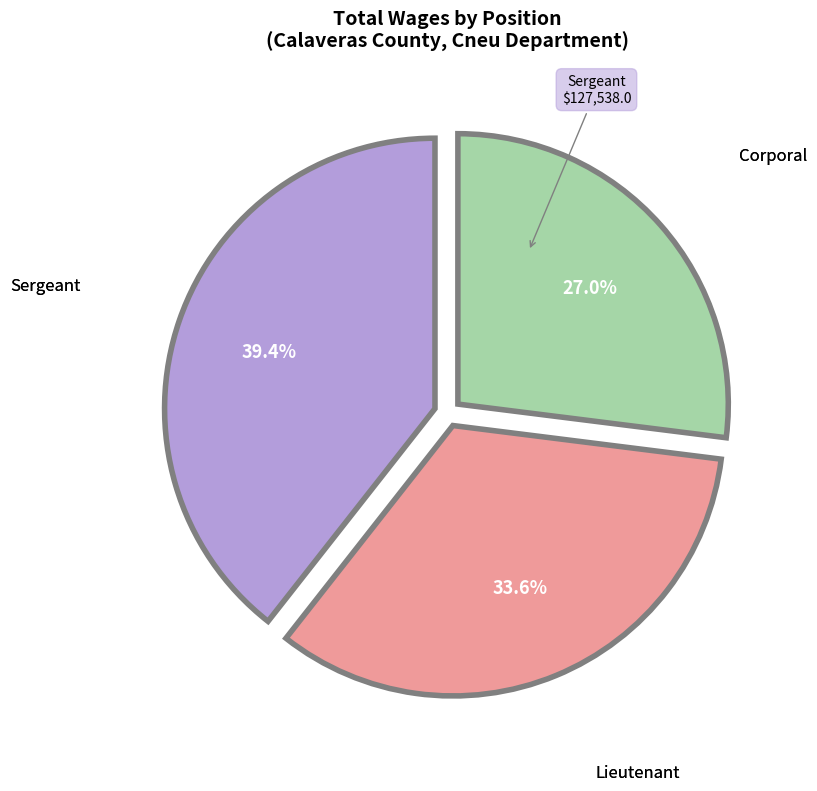

Is there any slice that represents more than half of the pie?

No